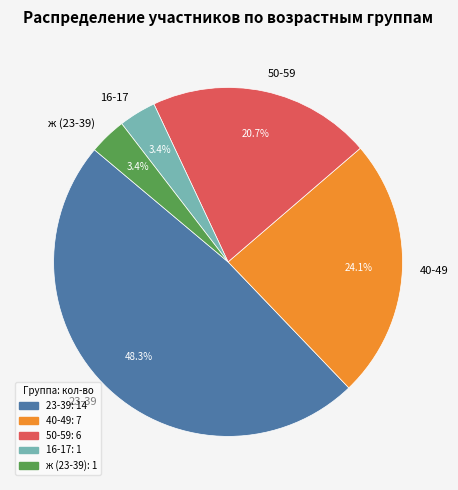

Count the number of slices in the pie.

5